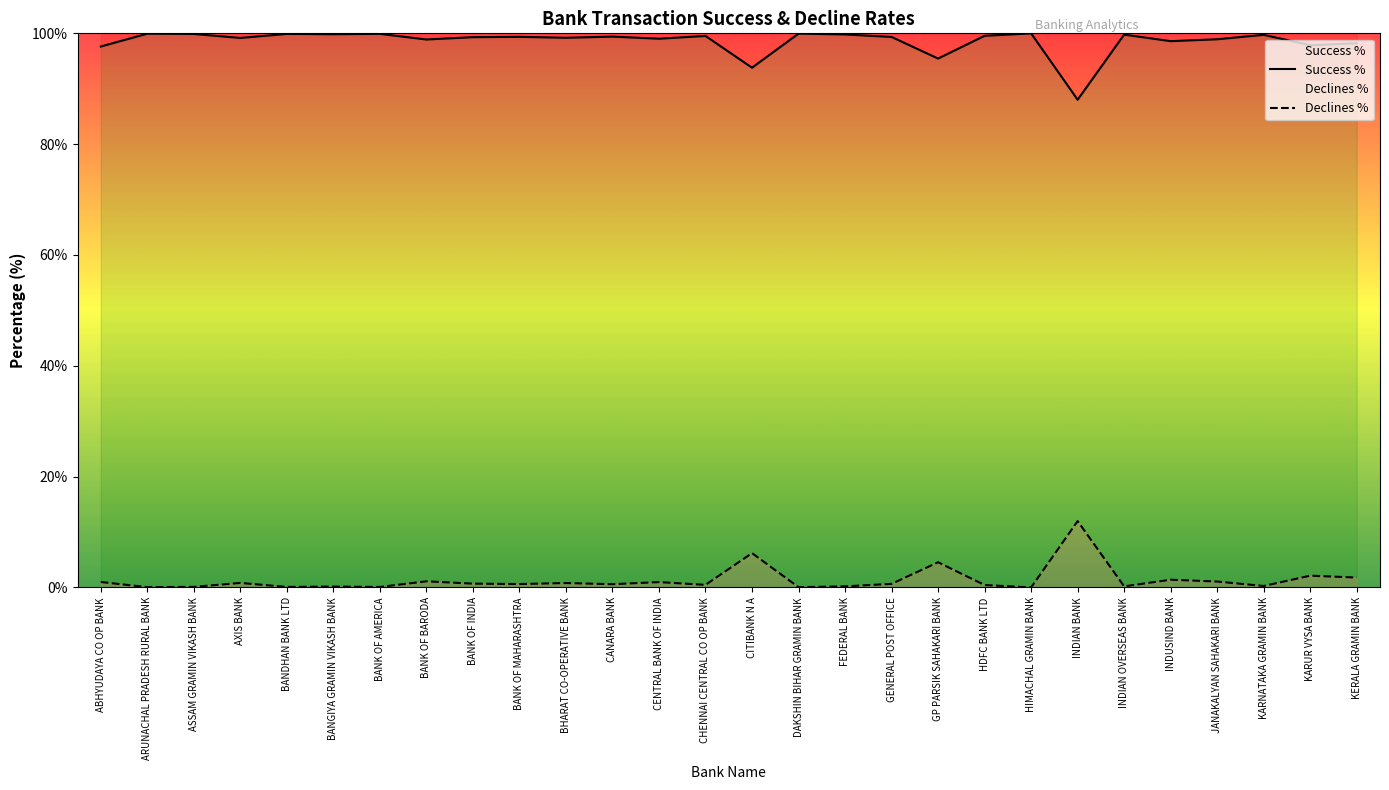

Reading left to right, what are all the values shown in this chart?

Success %: 97.6	99.9	99.9	99.2	99.9	99.8	99.9	98.9	99.3	99.4	99.2	99.4	99.0	99.5	93.8	100.0	99.8	99.3	95.5	99.6	100.0	88.0	99.8	98.6	98.9	99.7	97.8	98.2
Declines %: 1.0	0.1	0.1	0.8	0.1	0.2	0.1	1.1	0.7	0.6	0.8	0.6	1.0	0.5	6.2	0.1	0.2	0.7	4.5	0.4	0.0	12.0	0.2	1.4	1.1	0.3	2.1	1.8